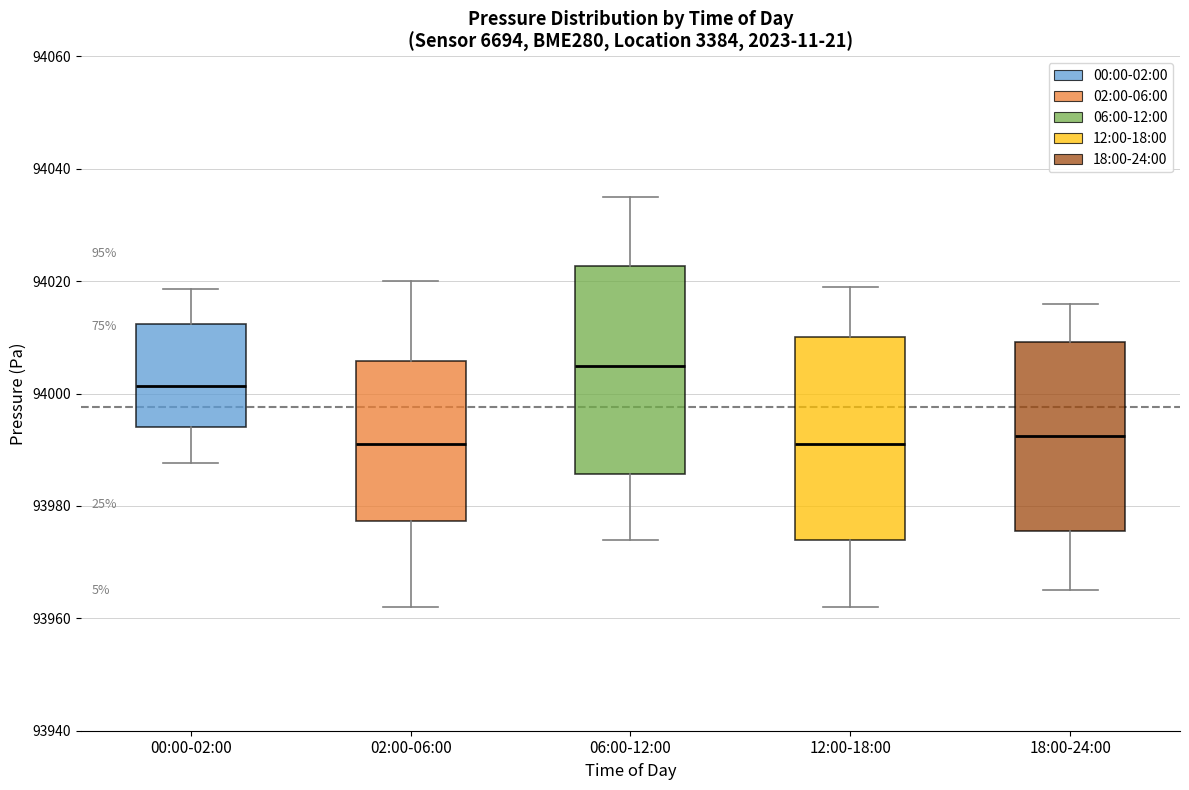

Reading left to right, transcribe this box plot: for each box, give where its median line is, the range the box spans, and where its two whiskers end, as read against the y-axis. The values are not printed on the chart, so give them approximately, as read against the axis.

00:00-02:00: median 94002, box 93994 to 94012, whiskers 93988 to 94018
02:00-06:00: median 93992, box 93978 to 94006, whiskers 93962 to 94020
06:00-12:00: median 94006, box 93986 to 94022, whiskers 93974 to 94036
12:00-18:00: median 93992, box 93974 to 94010, whiskers 93962 to 94020
18:00-24:00: median 93992, box 93976 to 94010, whiskers 93966 to 94016